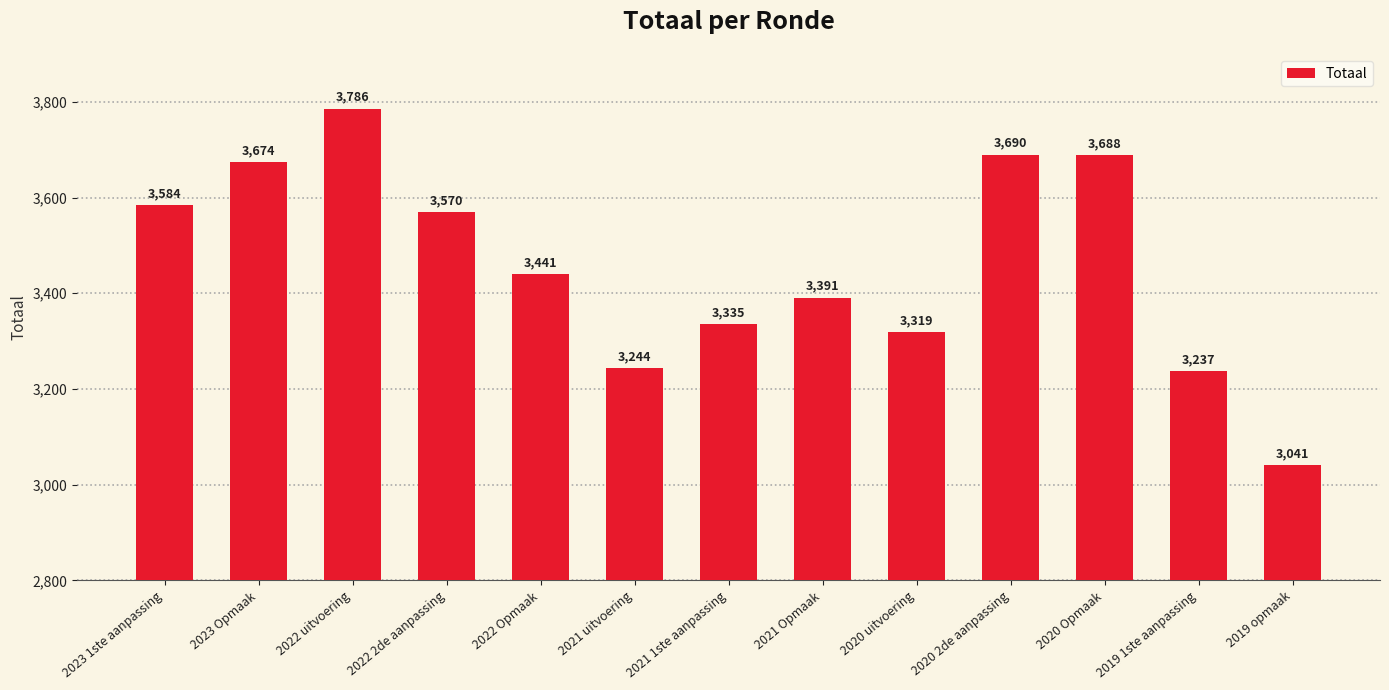

What is the ratio of the value at 2022 Opmaak to the value at 2019 1ste aanpassing?

1.1